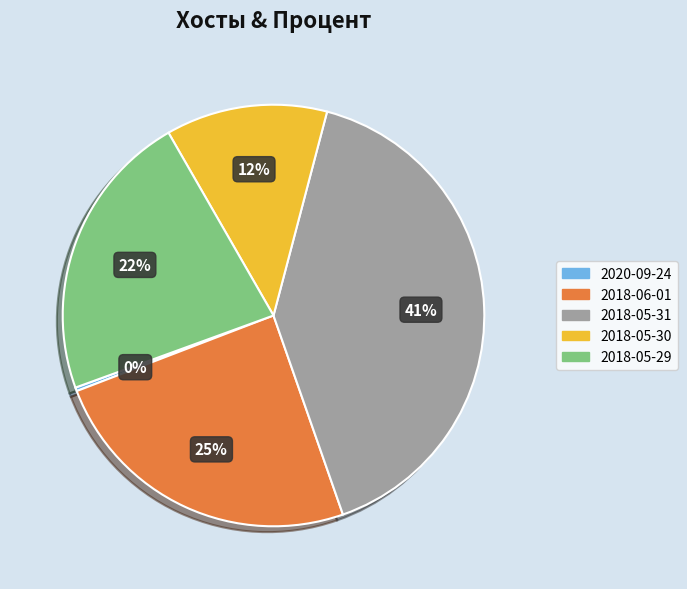

The 2018-05-31 slice represents 33% of the pie. True or false?

False